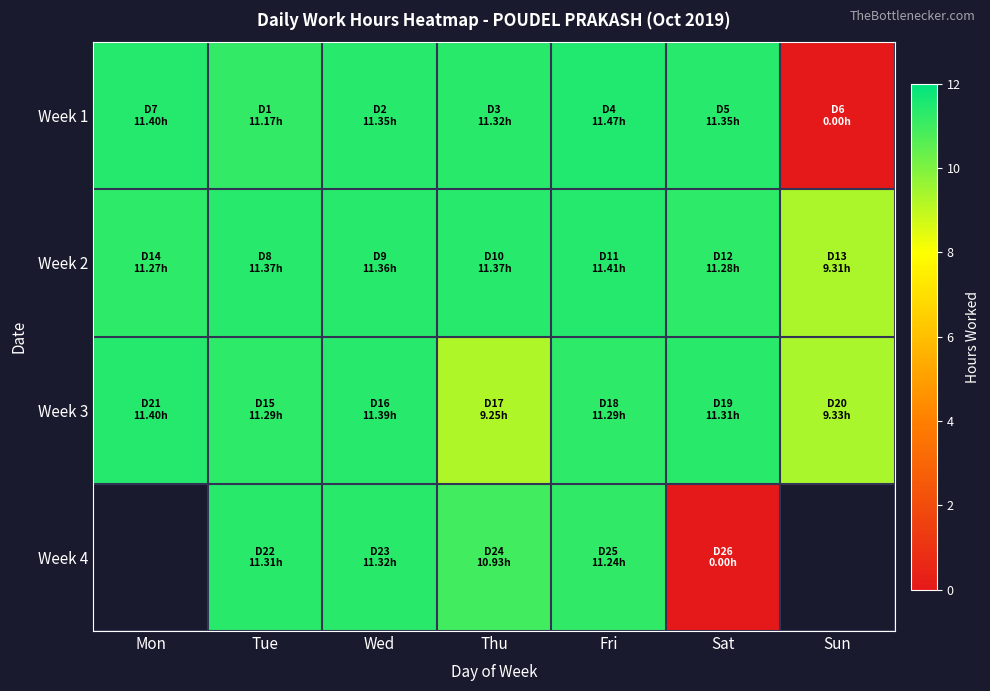

How many data points in Week 2 are above 11?

6